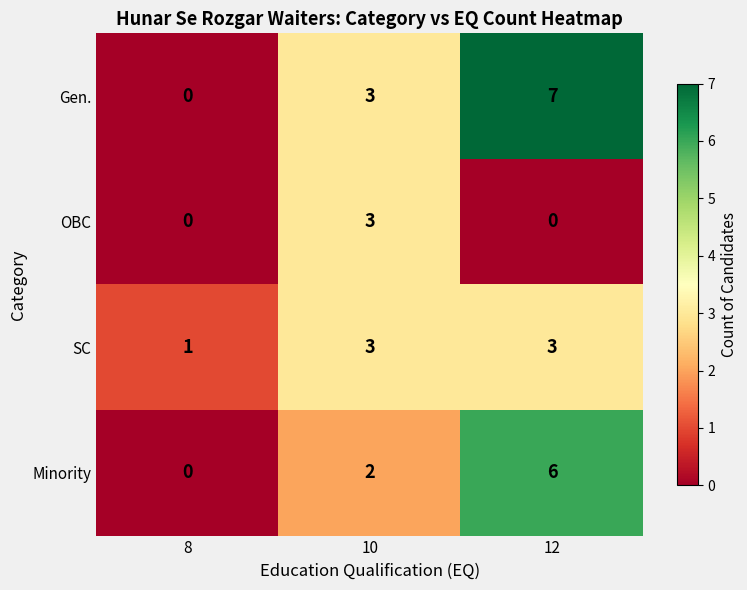

Is it true that Minority equals 1 at 10?

False